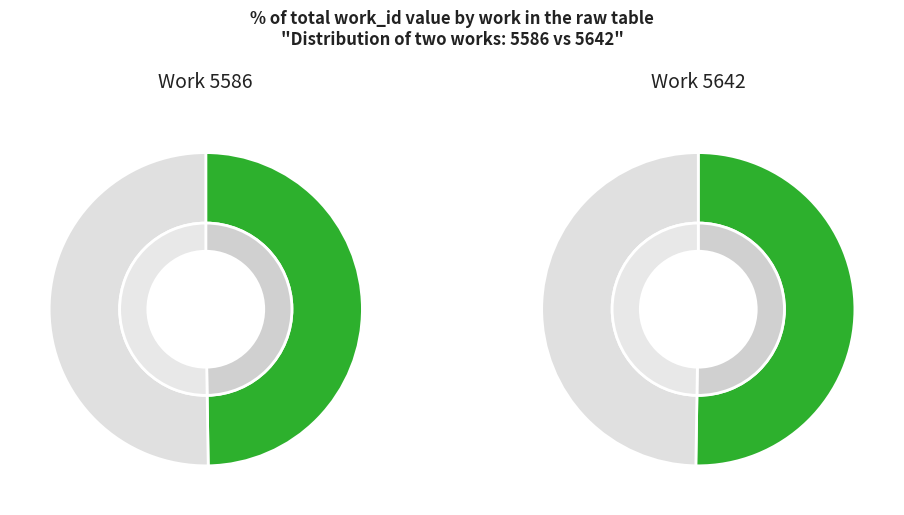

To the nearest percent, what is the combined percentage of 5586 and 5642?

100%